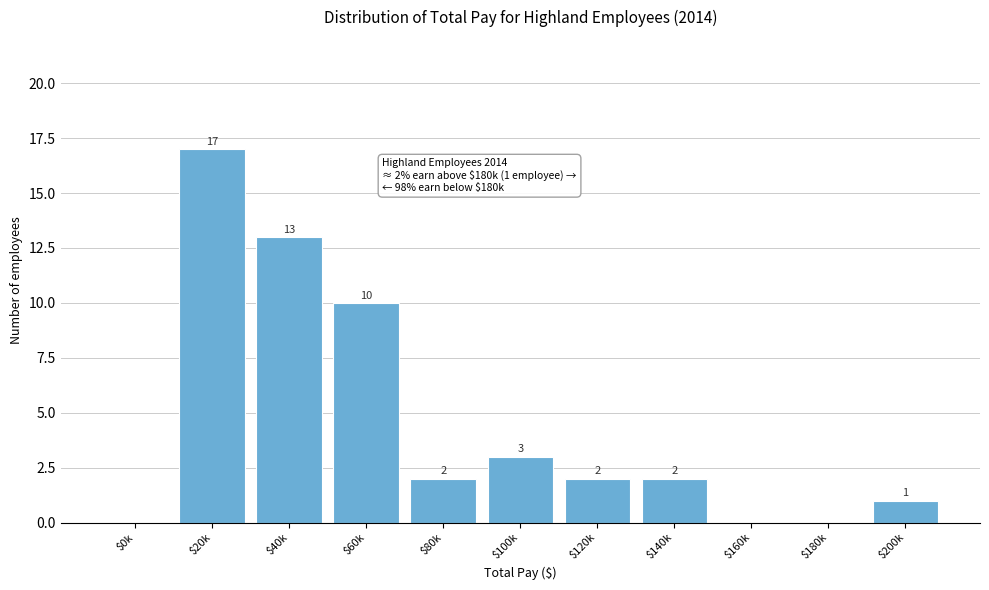

Read the value at $40k, to the nearest 5.

15